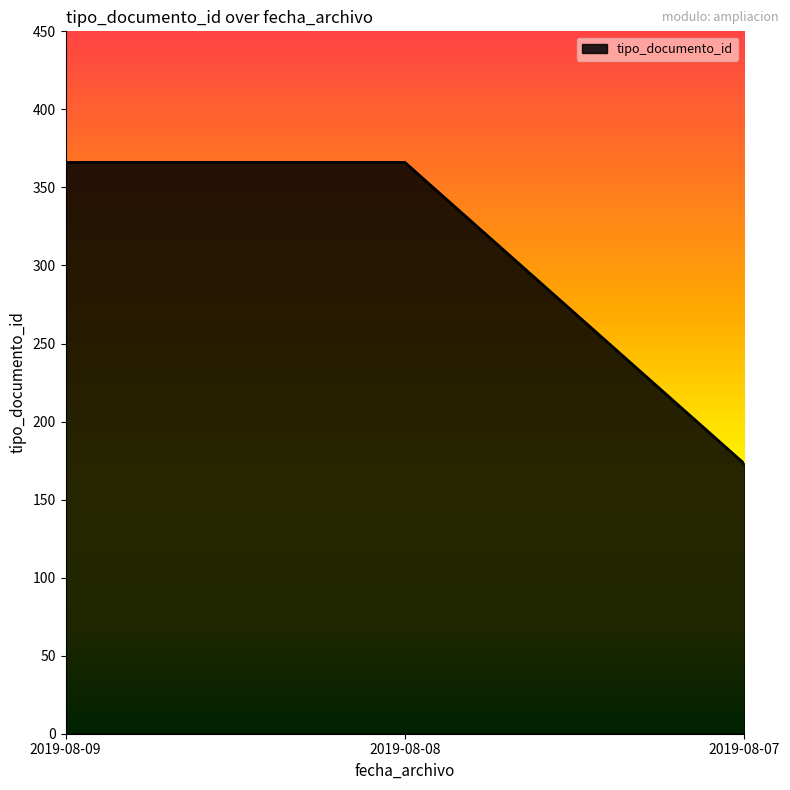

How many series are shown in this chart?

1